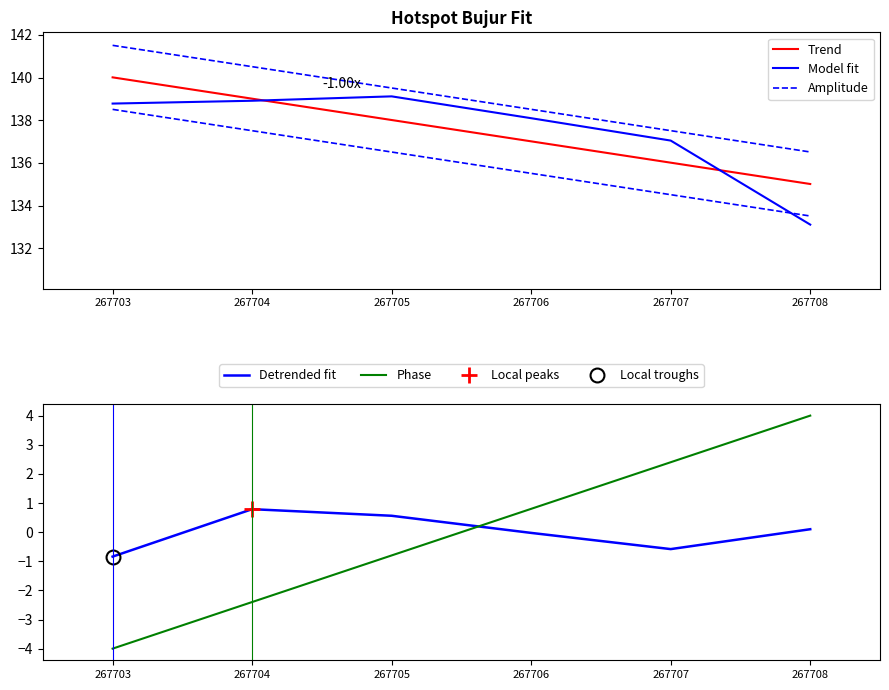

What is the difference between the highest and lowest values at 267704?

142.9